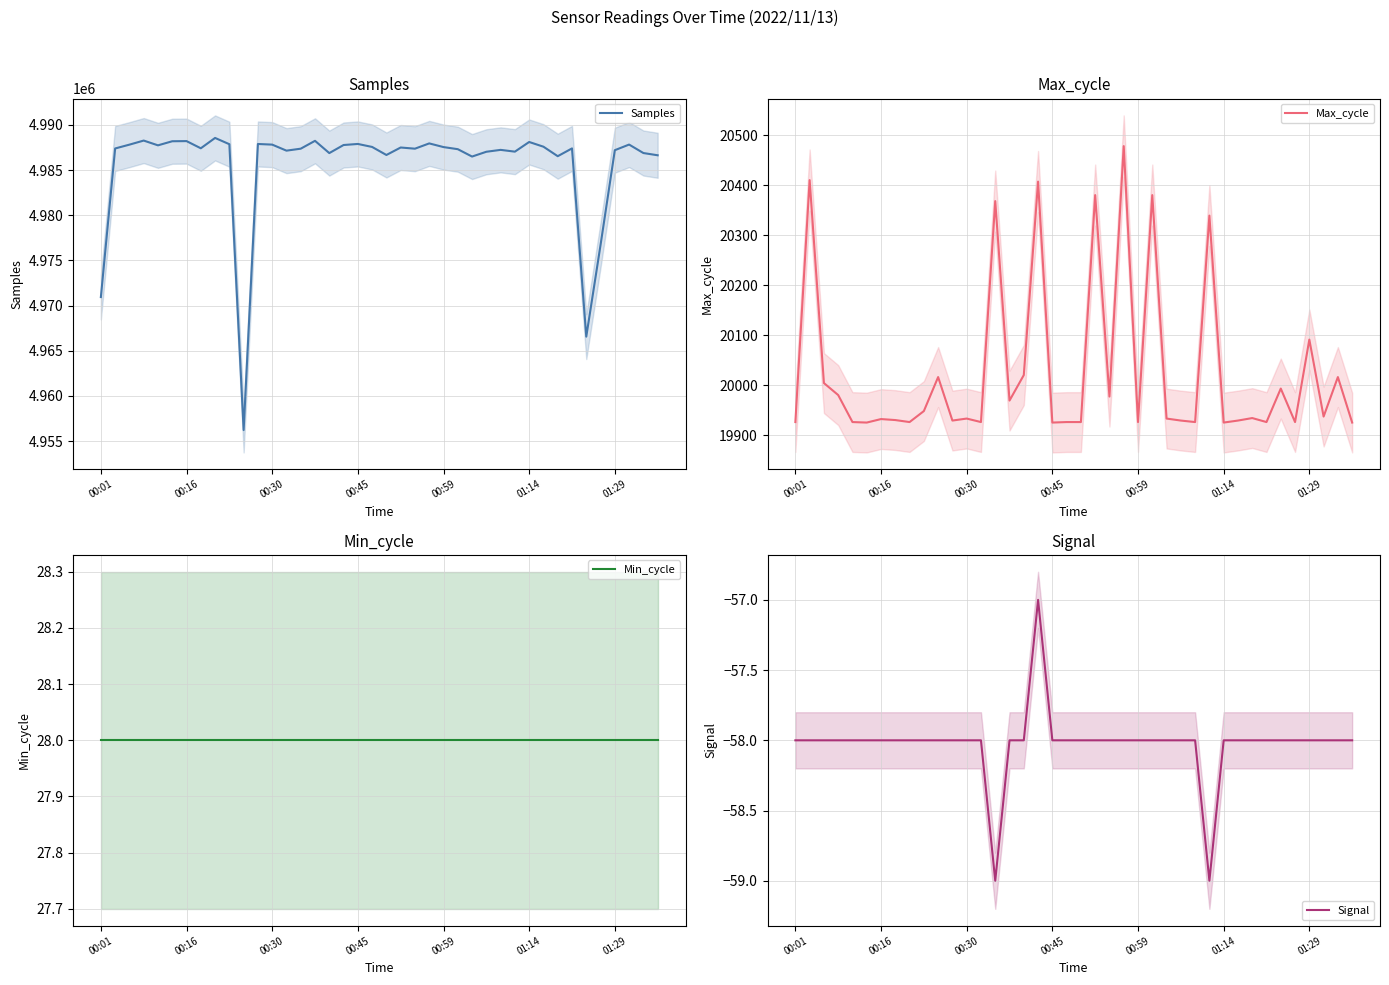

What is the approximate value of Signal at 00:59?

-58